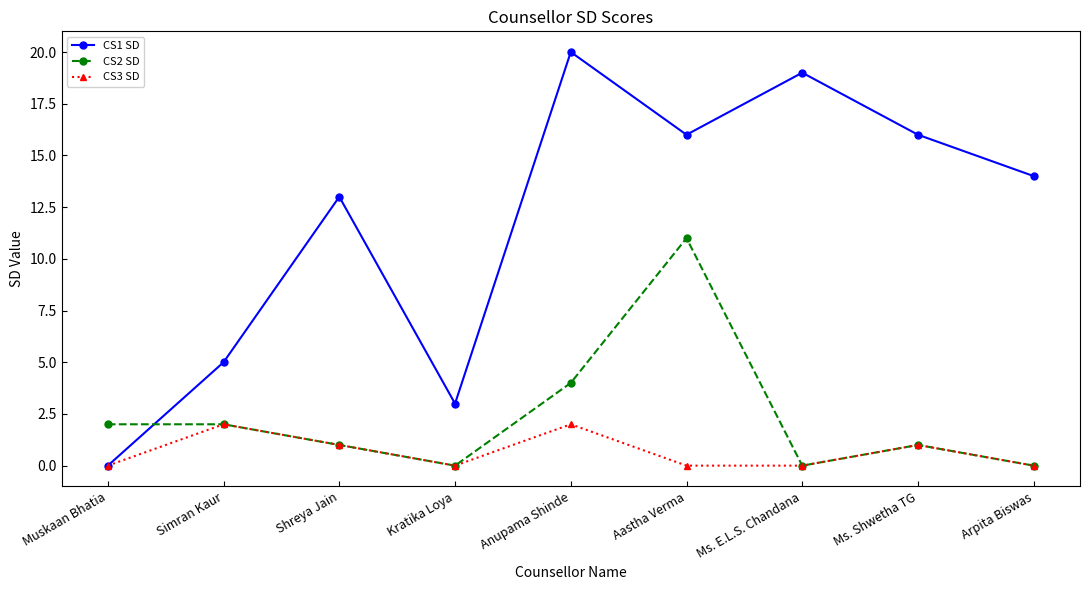

List the series in order of their overall mean, lowest first.

CS3 SD, CS2 SD, CS1 SD